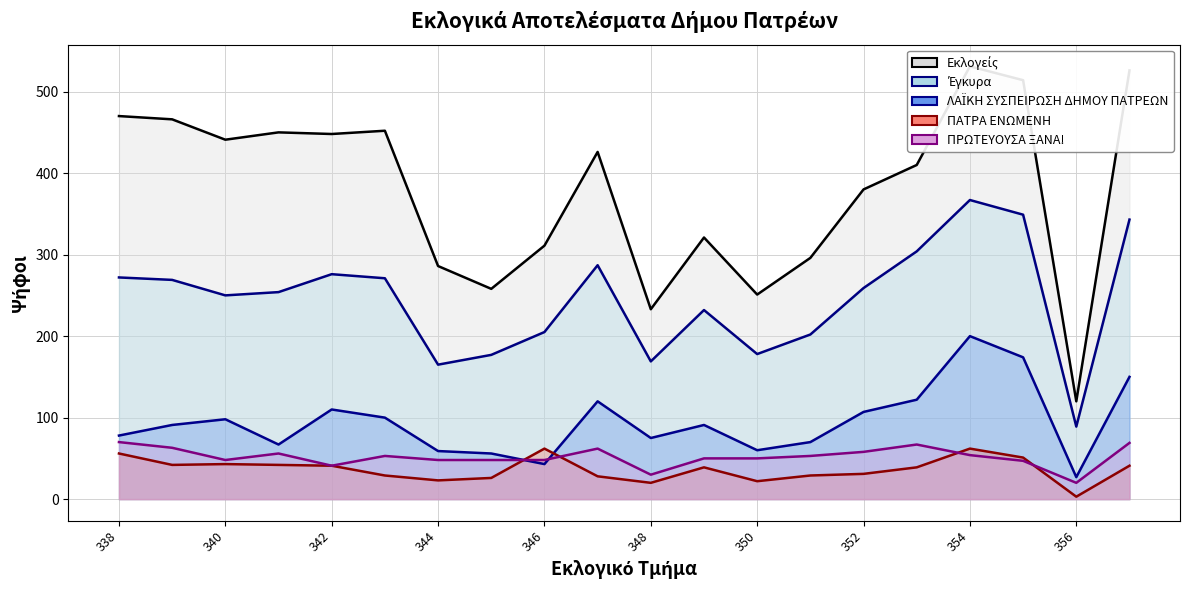

Does the chart display data point markers on the line(s)?

No